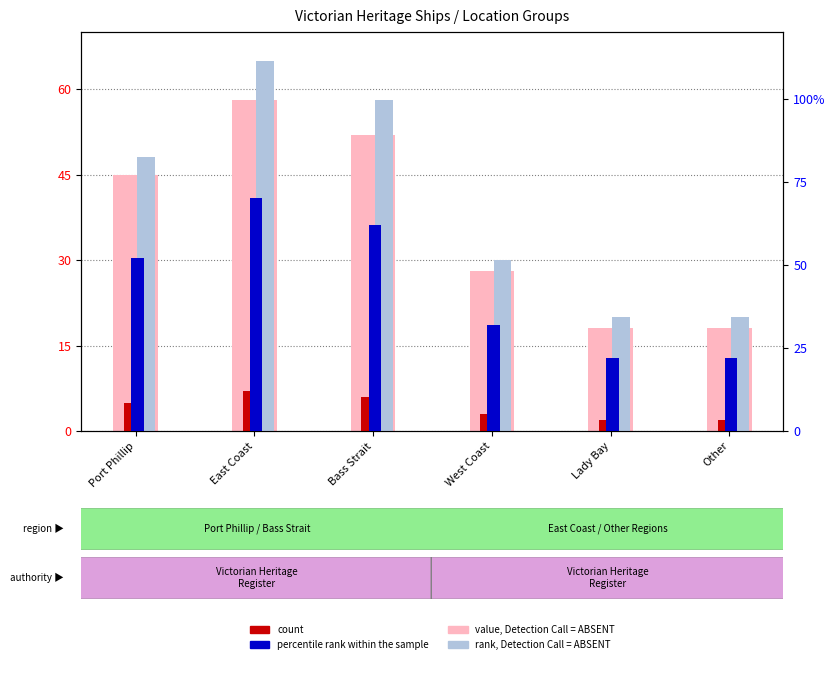

What position from the right is Port Phillip?

6